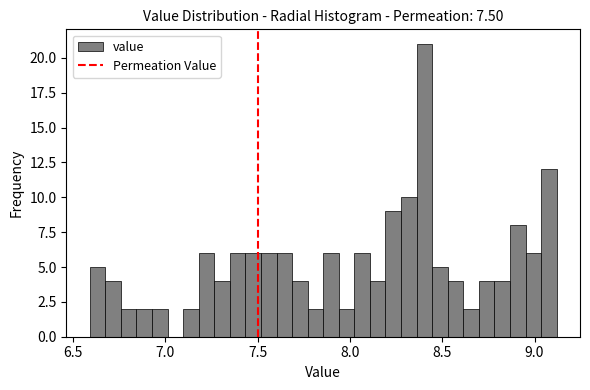

Read against the x-axis, roughly where is the centre of the tallest bar?

8.40